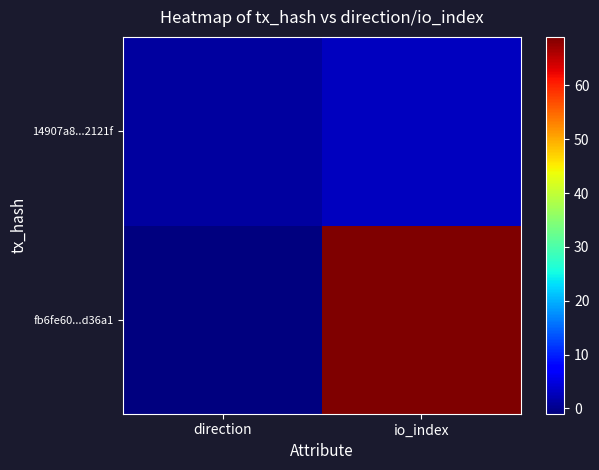

Reading left to right, what are all the values shown in this chart?

fb6fe60...d36a1: direction=-1	io_index=69
14907a8...2121f: direction=1	io_index=3